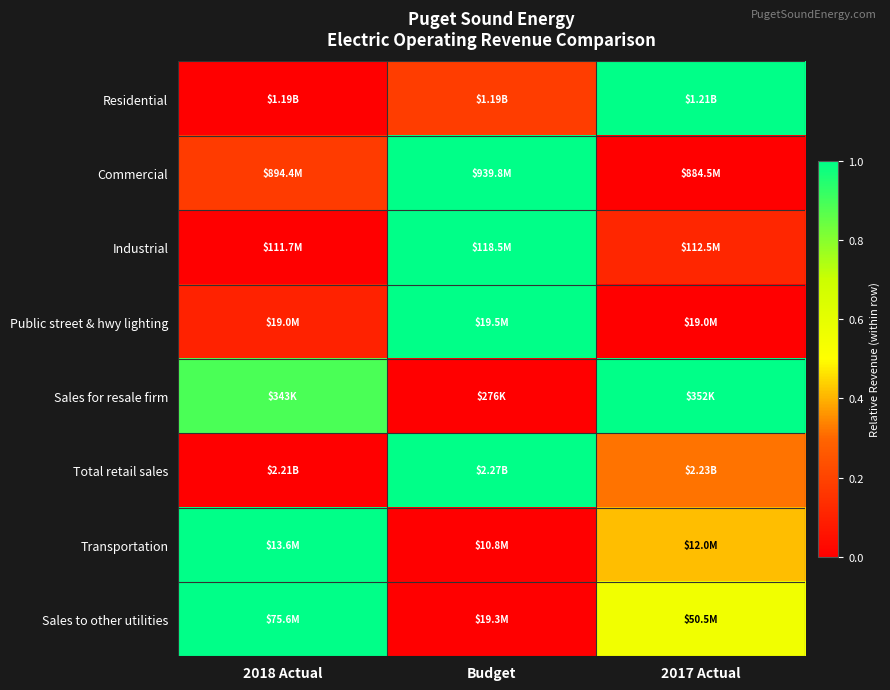

What is the spread (max minus min) of values at 2017 Actual?

1.0